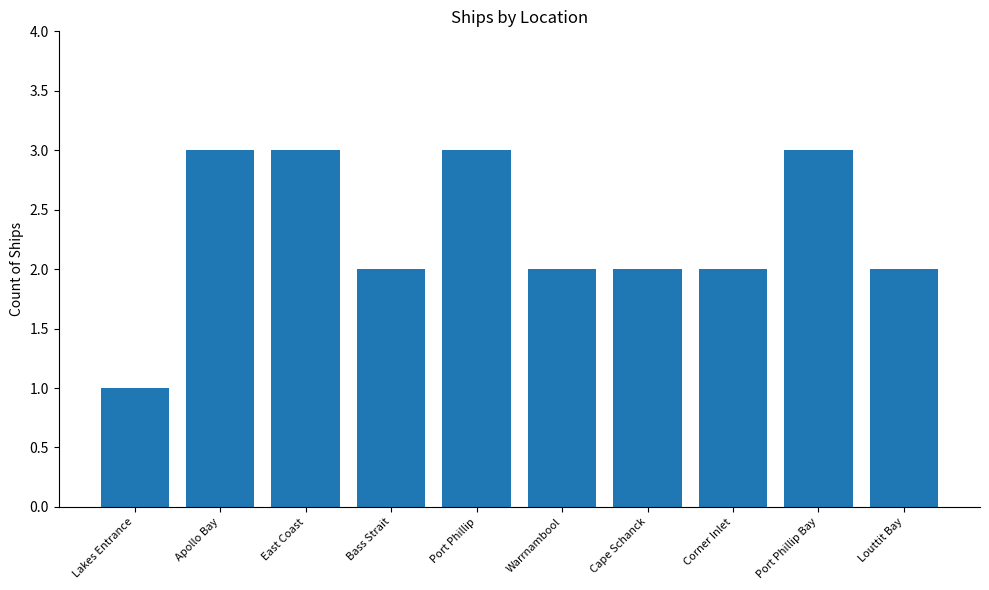

At which label does the data first exceed 2?

Apollo Bay